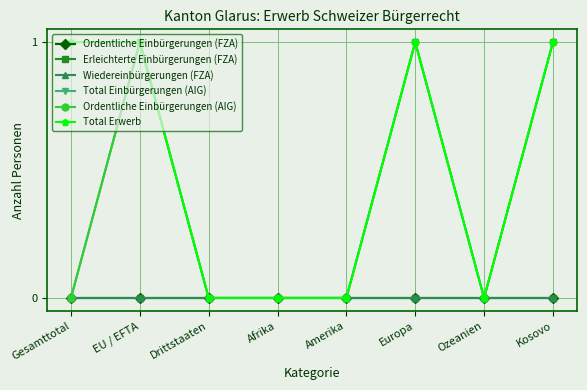

True or false: Erleichterte Einbürgerungen (FZA) and Total Einbürgerungen (AIG) intersect in this chart.

False